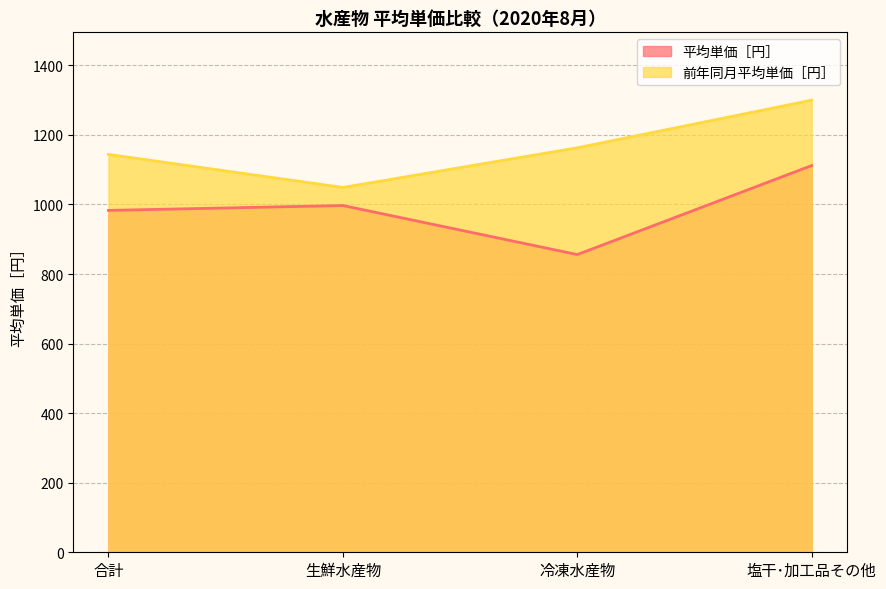

How many lines are shown in the chart?

2